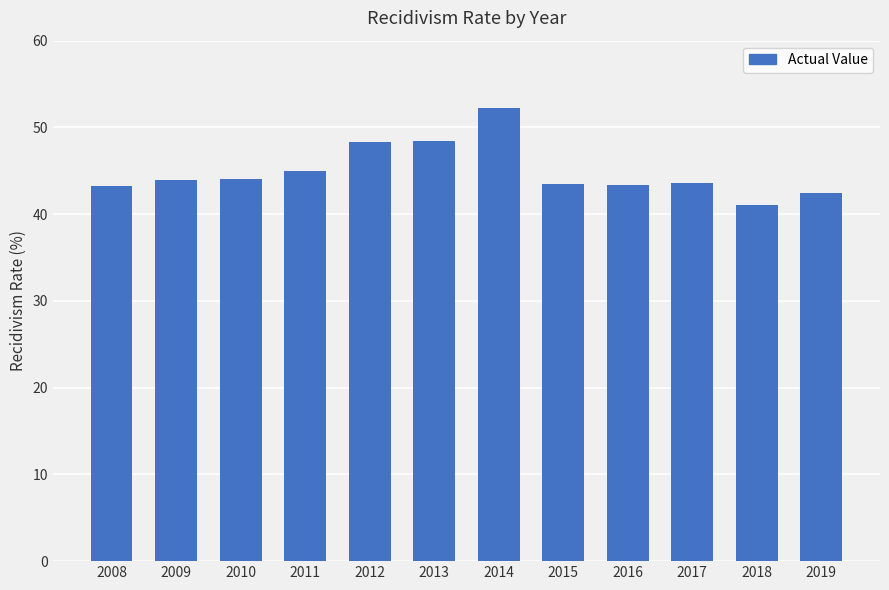

How many data points are above 43?

10